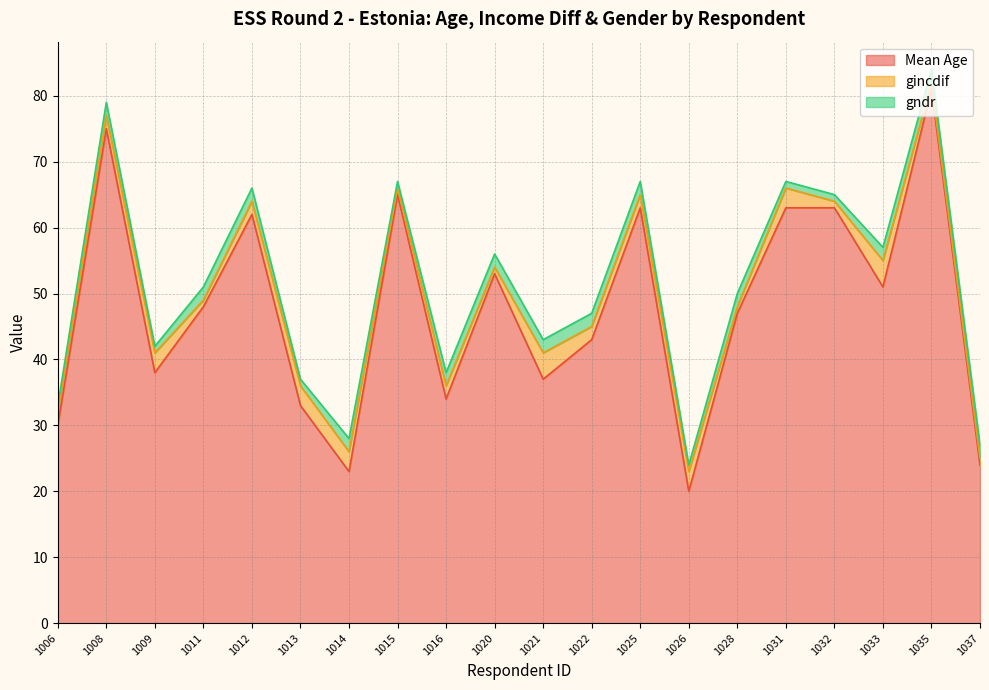

Rank the series at 1006 from lowest to highest value.

gndr, gincdif, Mean Age